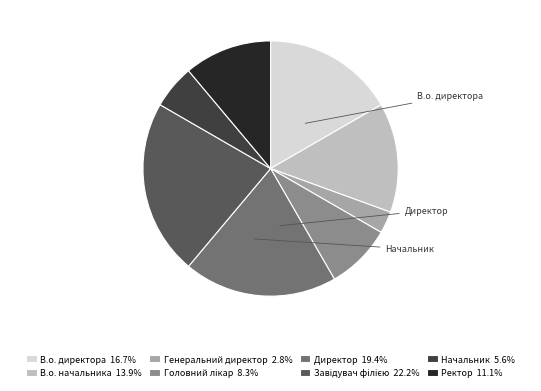

How many segments does this pie chart have?

8